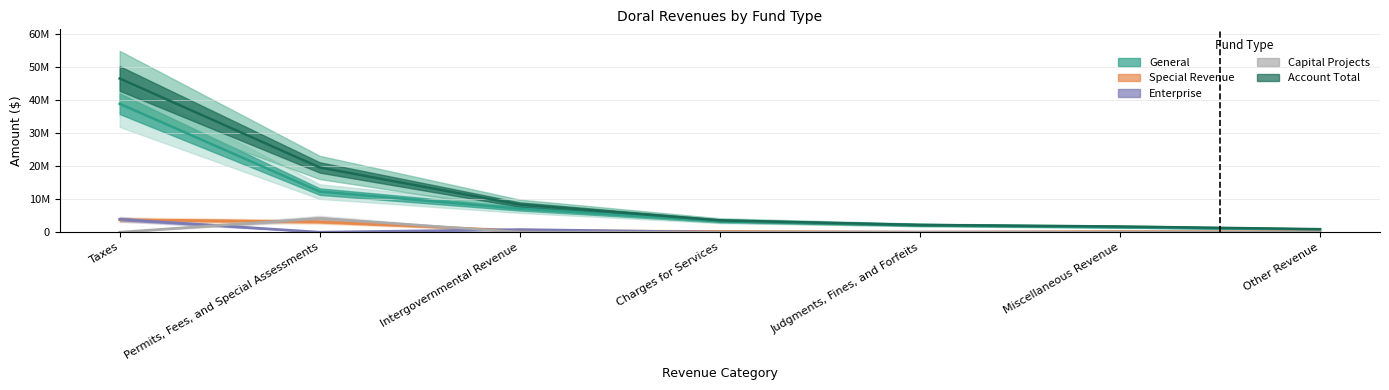

Count the number of data series in this chart.

5